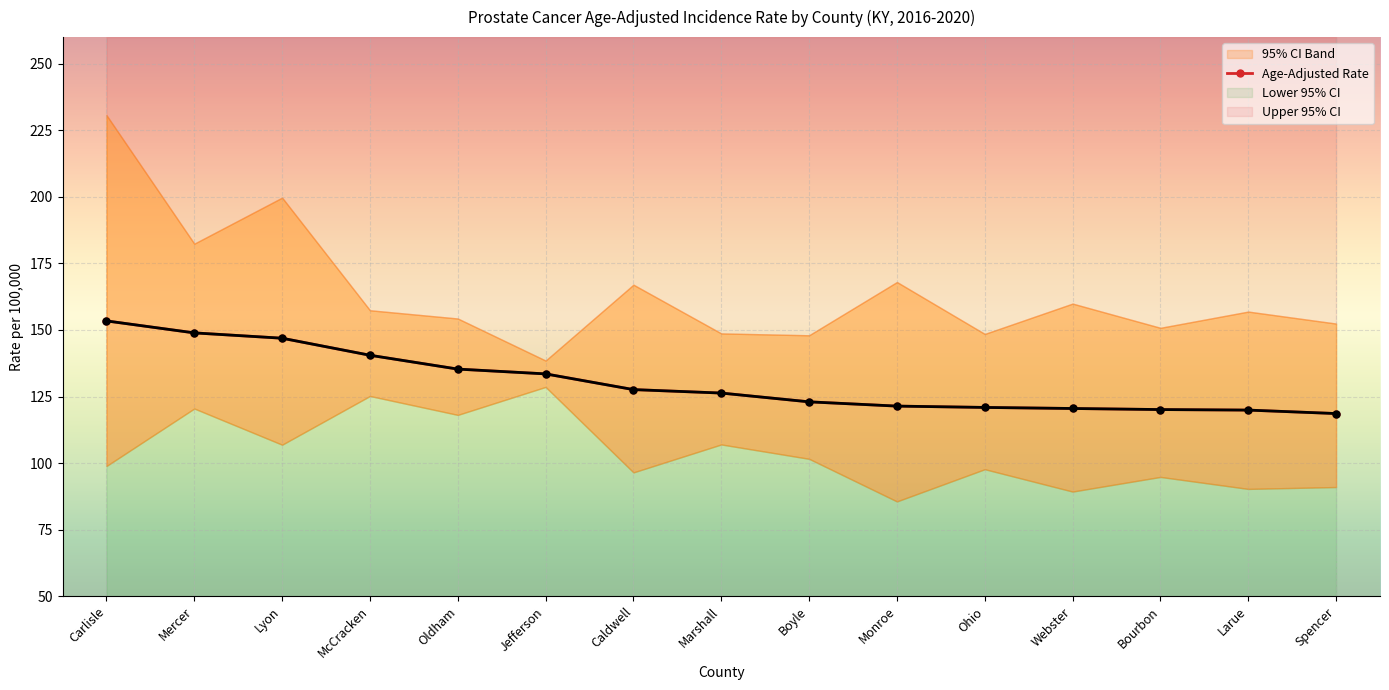

True or false: the data has more than 1 interior local peaks.

False